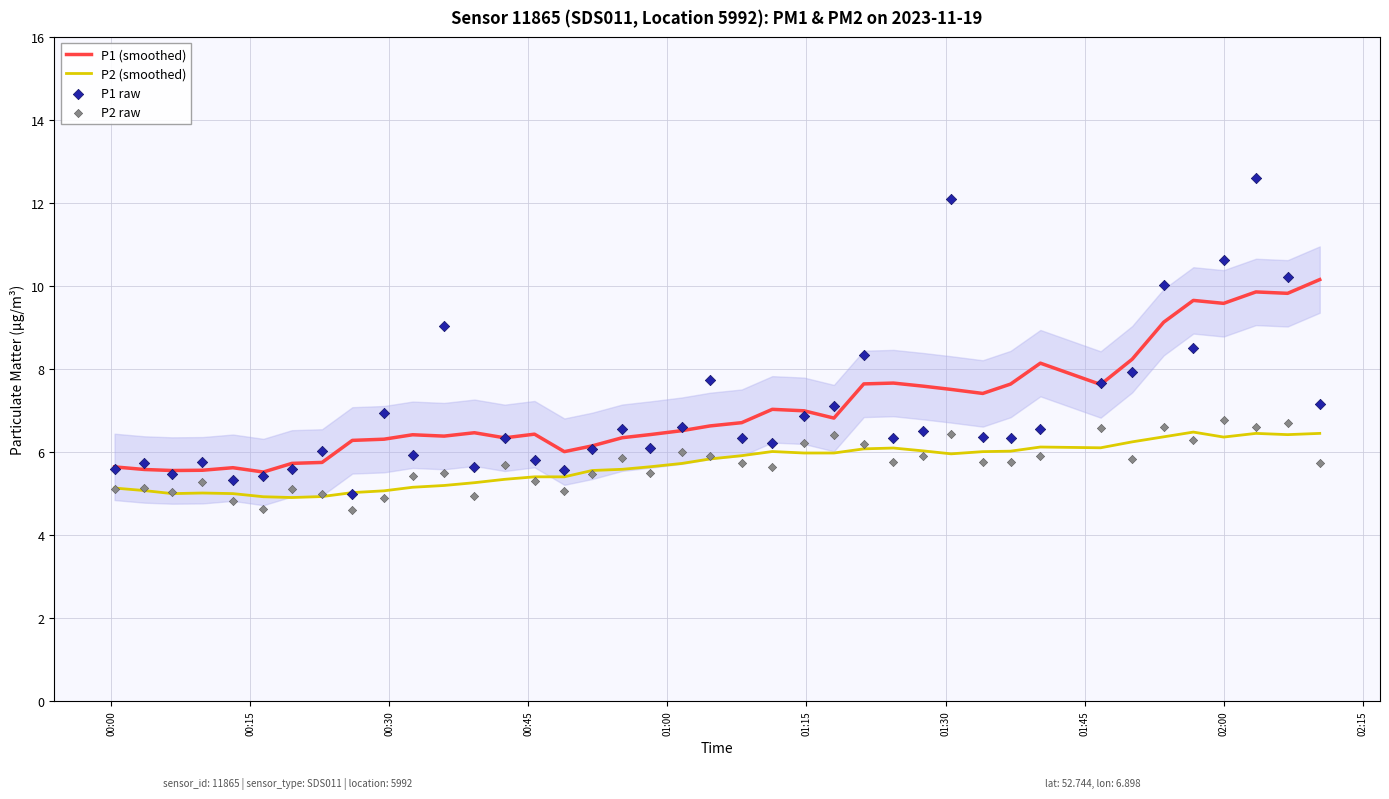

True or false: P2 (smoothed) and P1 (smoothed) intersect in this chart.

False